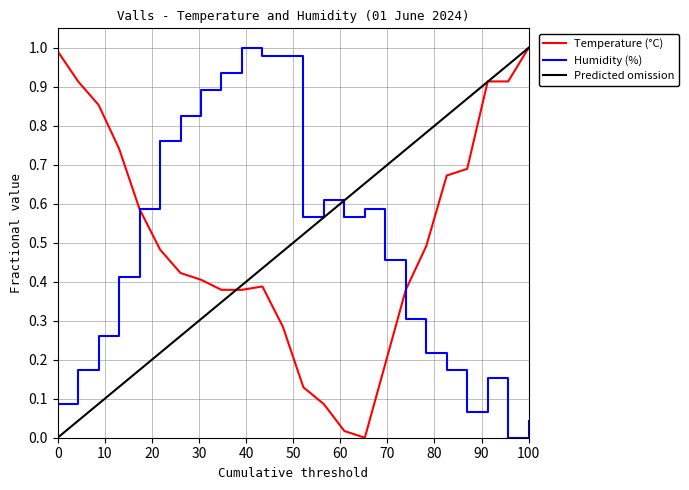

What is the sum of the Temperature (°C) values at 01/06 04:00 and 01/06 12:00?

0.8